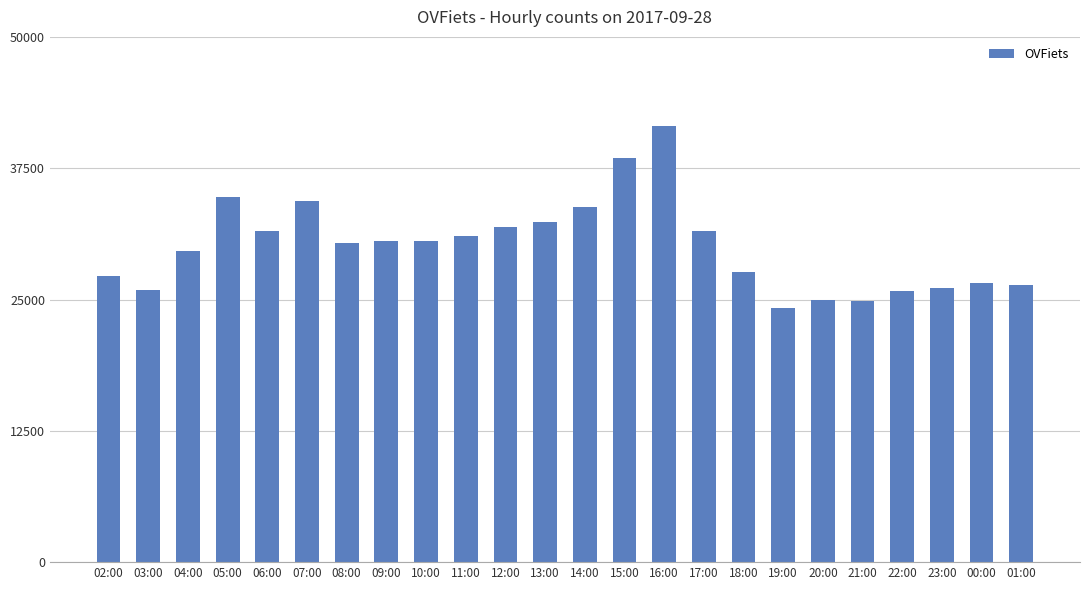

At which label is the value closest to 32829?

13:00